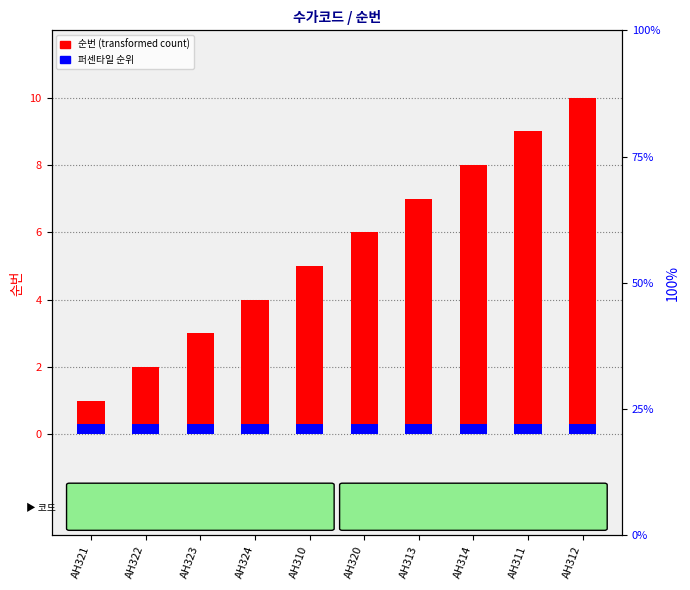

Which category has the highest value in the 퍼센타일 순위 series?

AH321